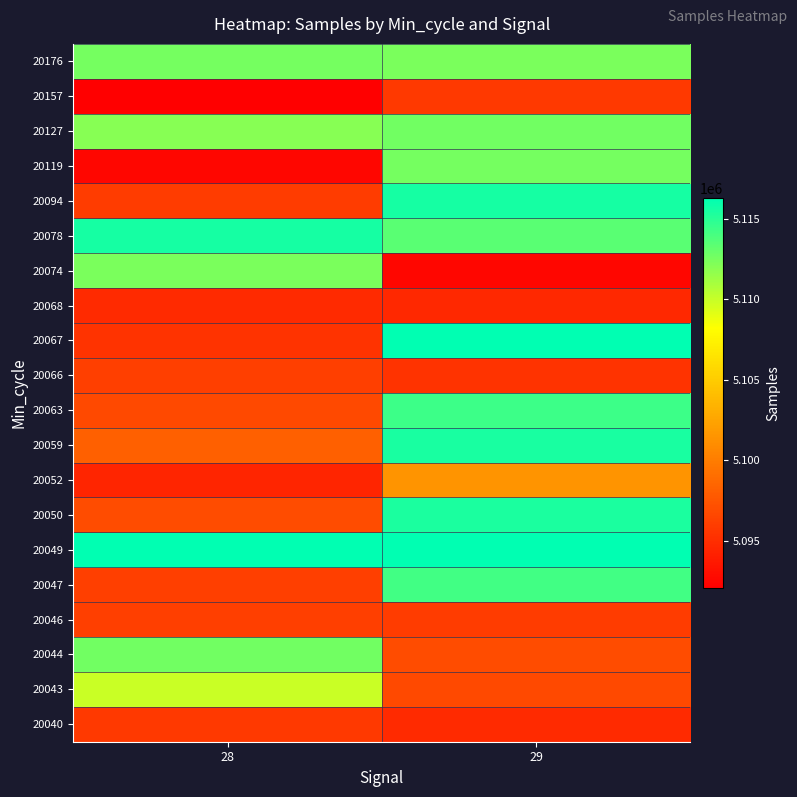

Rank the series at 29 from highest to lowest value.

20049, 20067, 20094, 20059, 20050, 20063, 20047, 20078, 20127, 20119, 20176, 20052, 20044, 20043, 20046, 20157, 20066, 20040, 20068, 20074